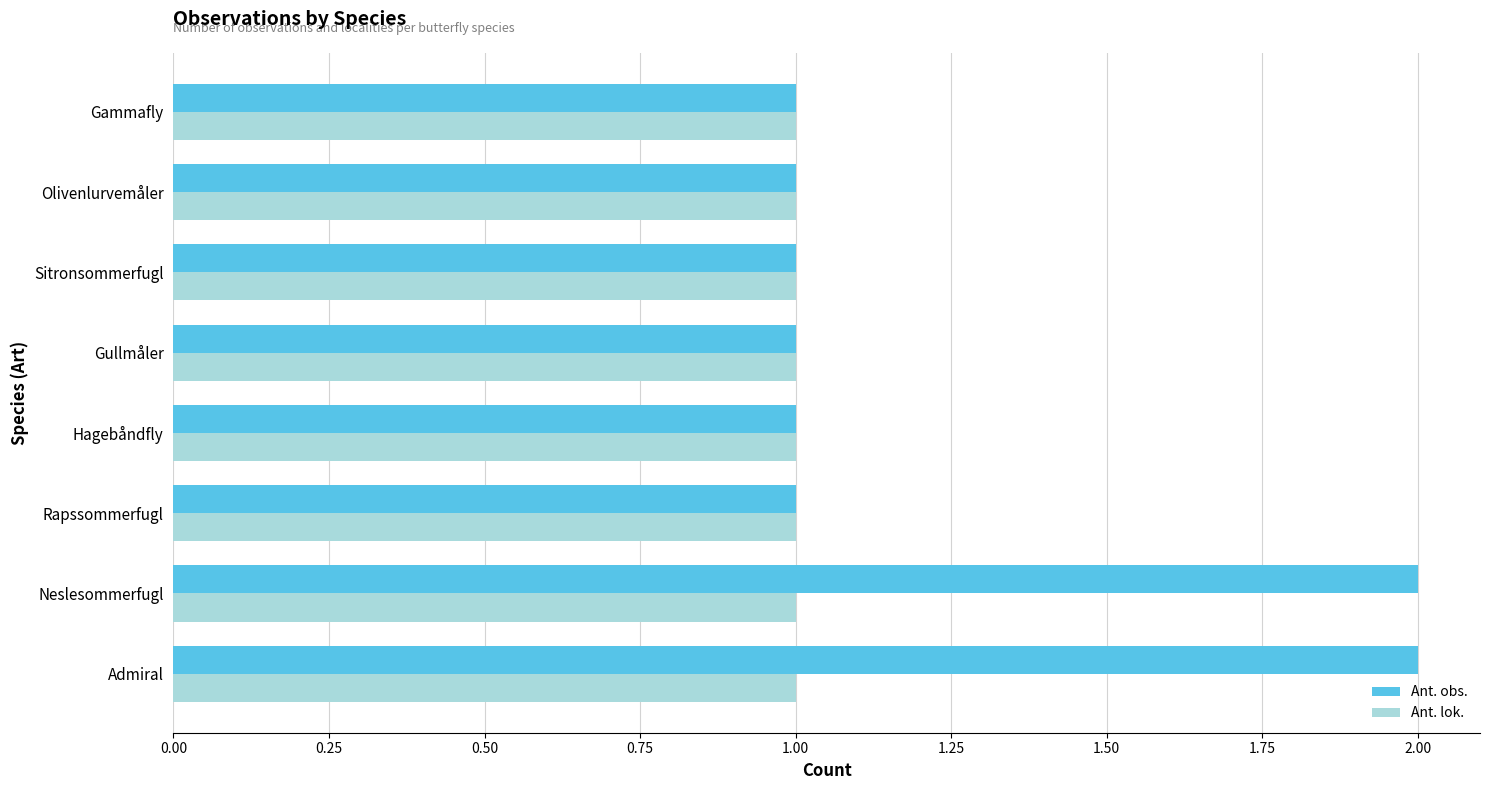

What are all the series names shown in the legend?

Ant. obs., Ant. lok.